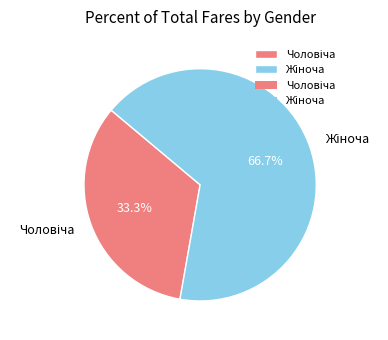

Is there any slice that represents more than half of the pie?

Yes